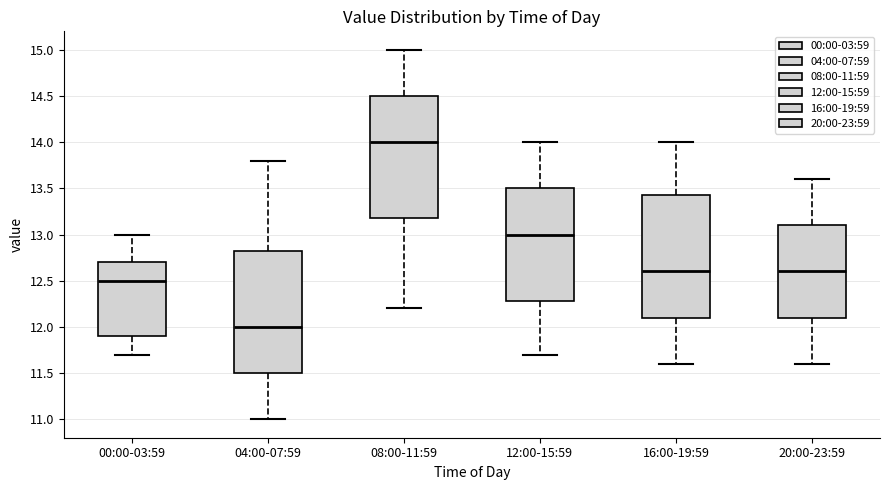

Which box's median line is the highest?

08:00-11:59